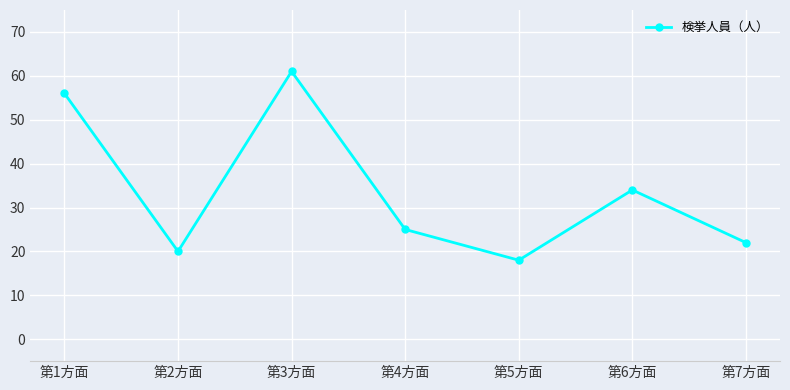

True or false: the data shows 22 at 第7方面.

True